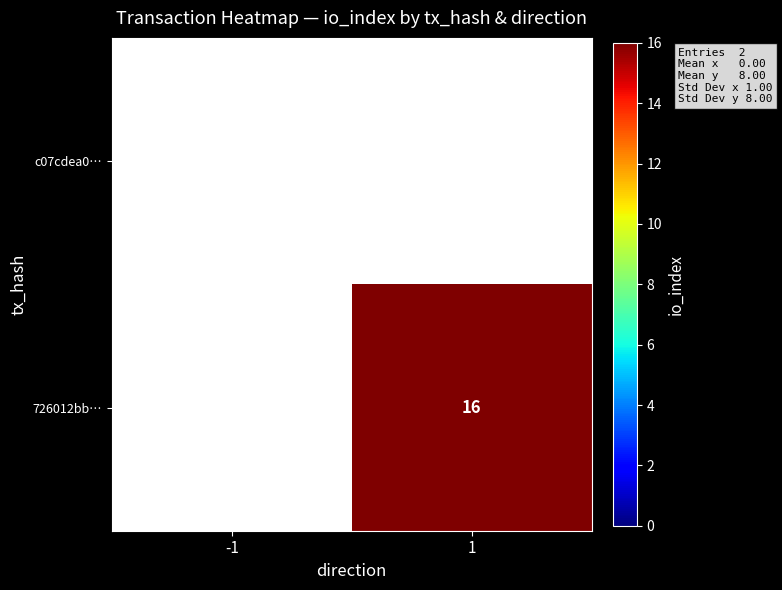

True or false: 726012bb… has a value of 16 at 1.

True